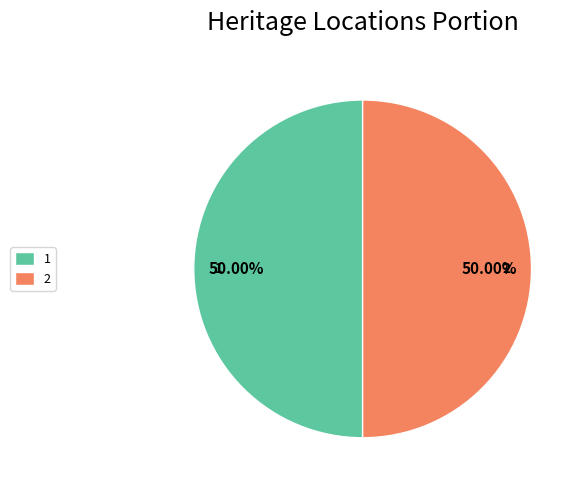

How many segments does this pie chart have?

2